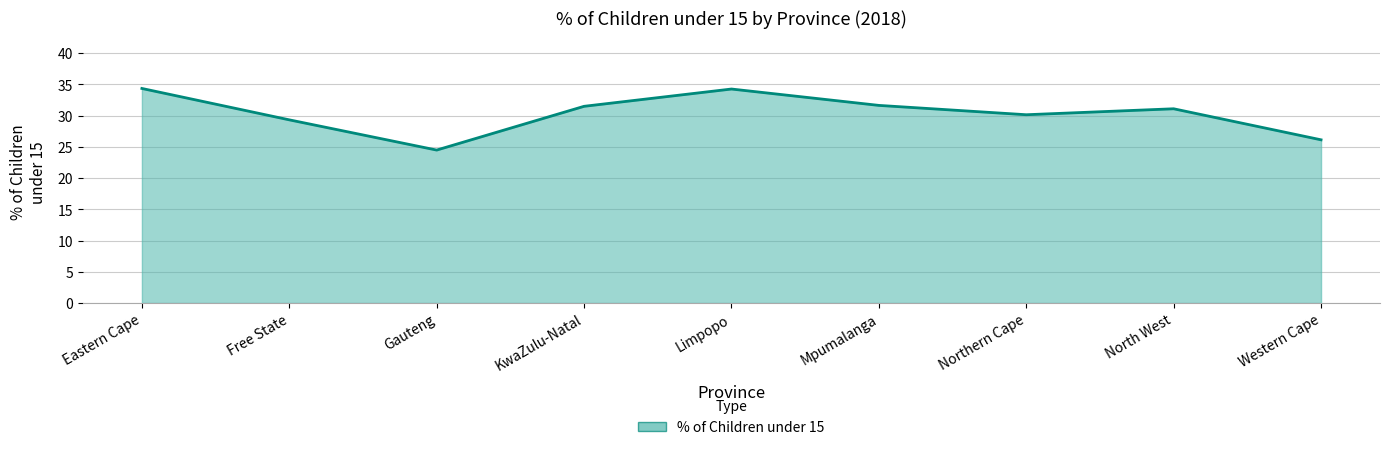

Between Western Cape and Limpopo, which is larger?

Limpopo